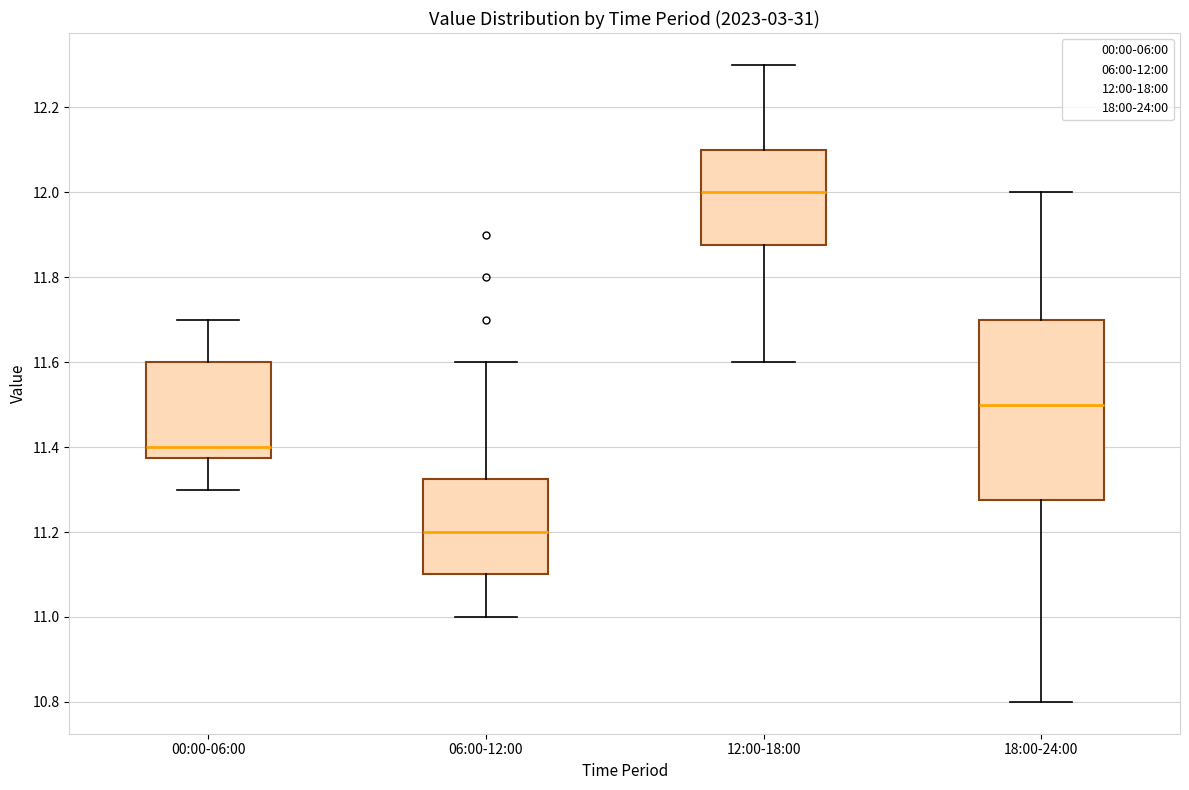

Where is the lower edge of the box for 00:00-06:00 on the y-axis? The values are not printed on the chart, so give them approximately, as read against the axis.

11.38